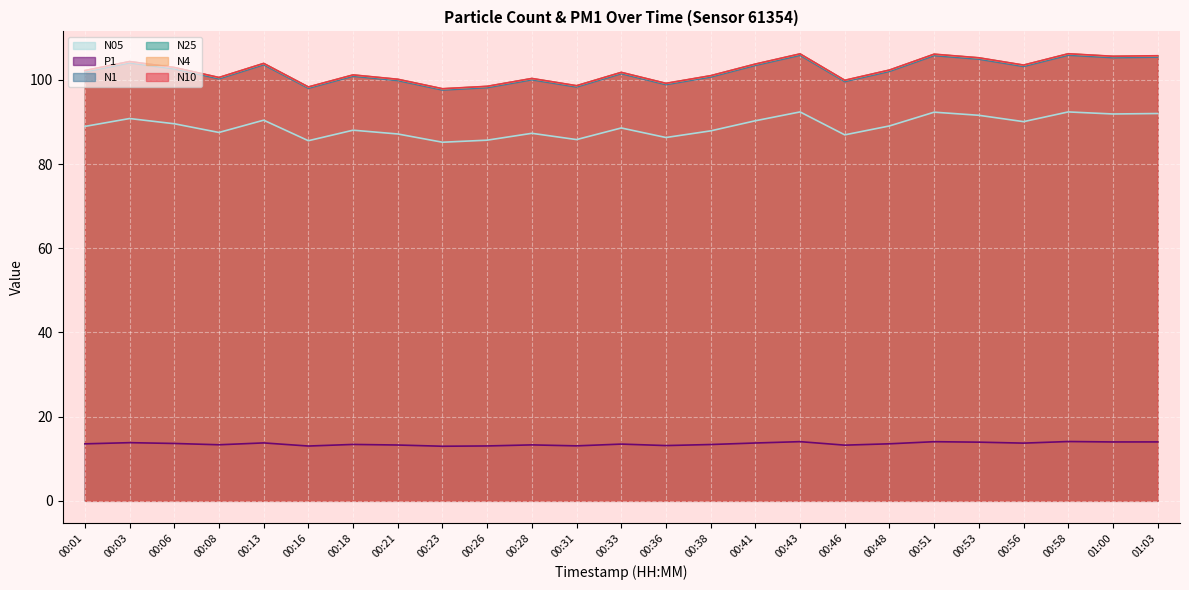

What is the difference between the highest and lowest values at 00:43?

92.1